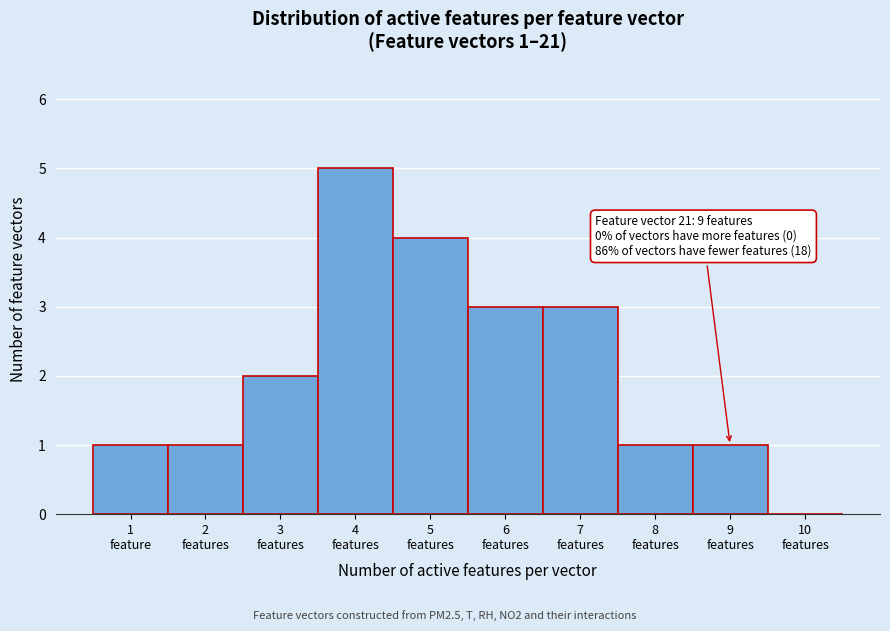

What is the maximum value shown in the chart?

5